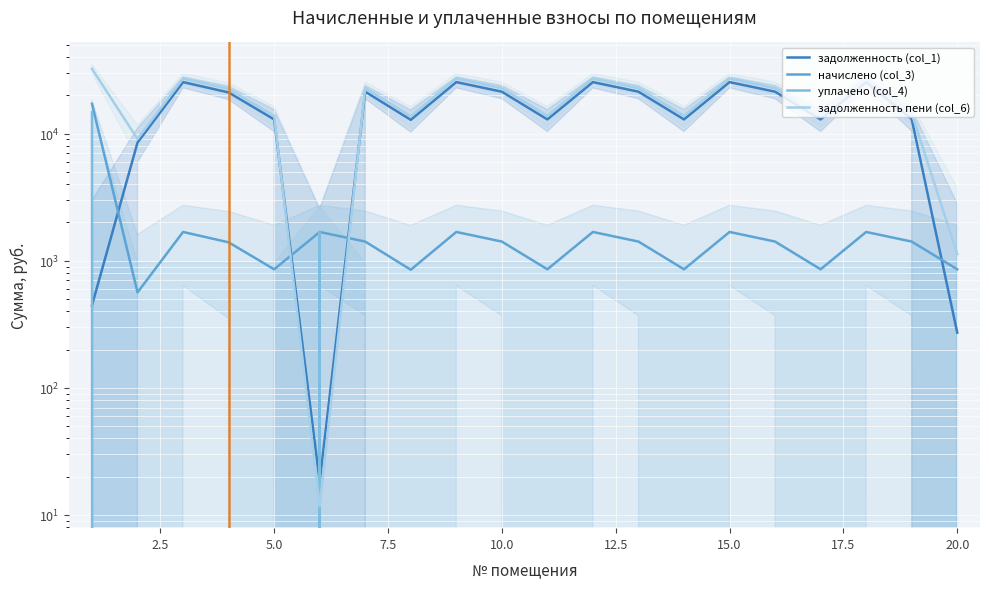

Reading left to right, list all the values displayed in this chart.

задолженность (col_1): 445.4	8500.1	25397.5	21057.6	12917.0	18.3	21340.1	12814.3	25397.5	21340.1	12917.0	25397.5	21340.1	12917.0	25397.5	21340.1	12917.0	25397.5	13012.9	271.6
начислено (col_3): 17158.4	563.0	1682.3	1394.8	855.6	1682.3	1413.5	848.8	1682.3	1413.5	855.6	1682.3	1413.5	855.6	1682.3	1413.5	855.6	1682.3	1413.5	855.6
уплачено (col_4): 14705.8	0.0	0.0	0.0	0.0	1688.8	0.0	0.0	0.0	0.0	0.0	0.0	0.0	0.0	0.0	0.0	0.0	0.0	0.0	0.0
задолженность пени (col_6): 32309.6	9063.1	27079.8	22452.4	13772.6	11.7	22753.6	13663.1	27079.8	22753.6	13772.6	27079.8	22753.6	13772.6	27079.8	22753.6	13772.6	27079.8	14426.5	1127.2